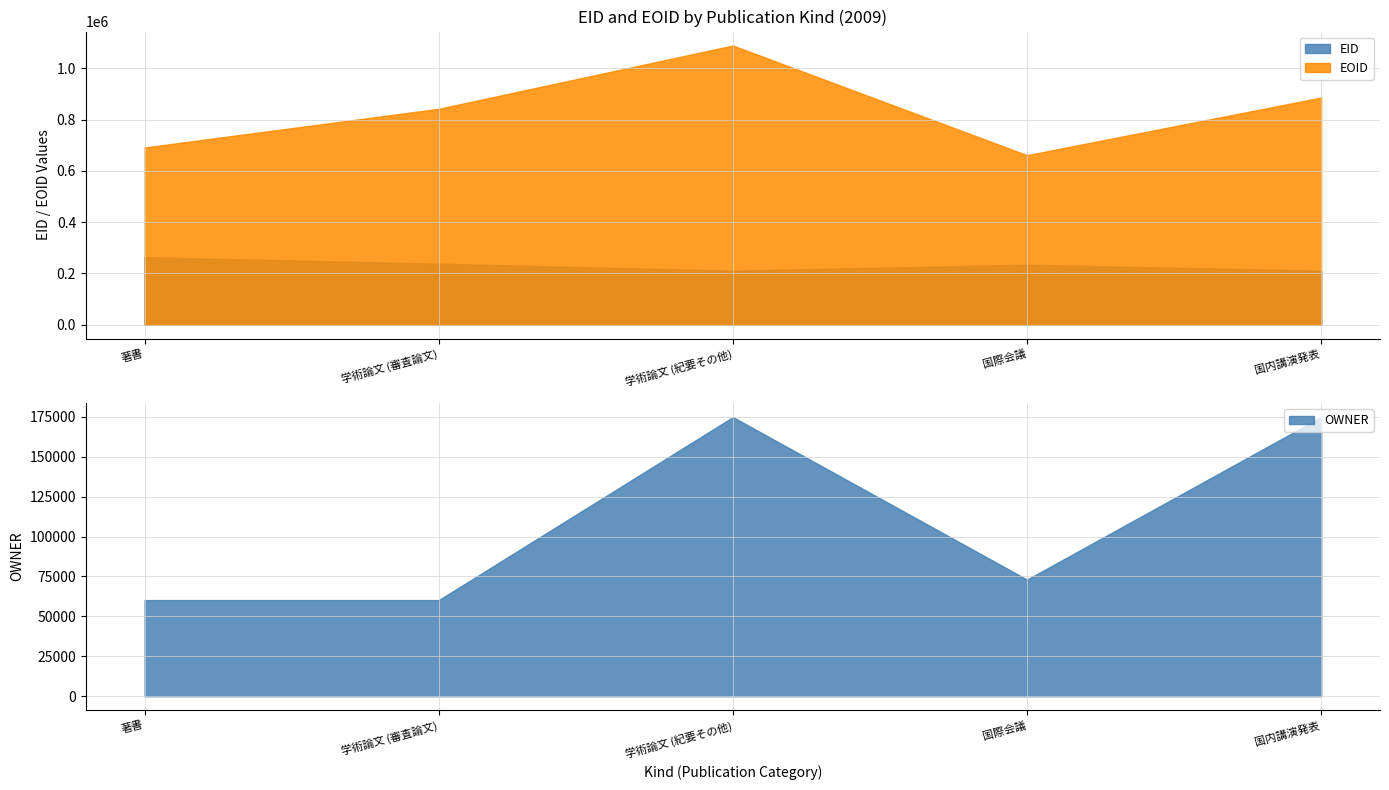

What is the average value of the EID series?

231123